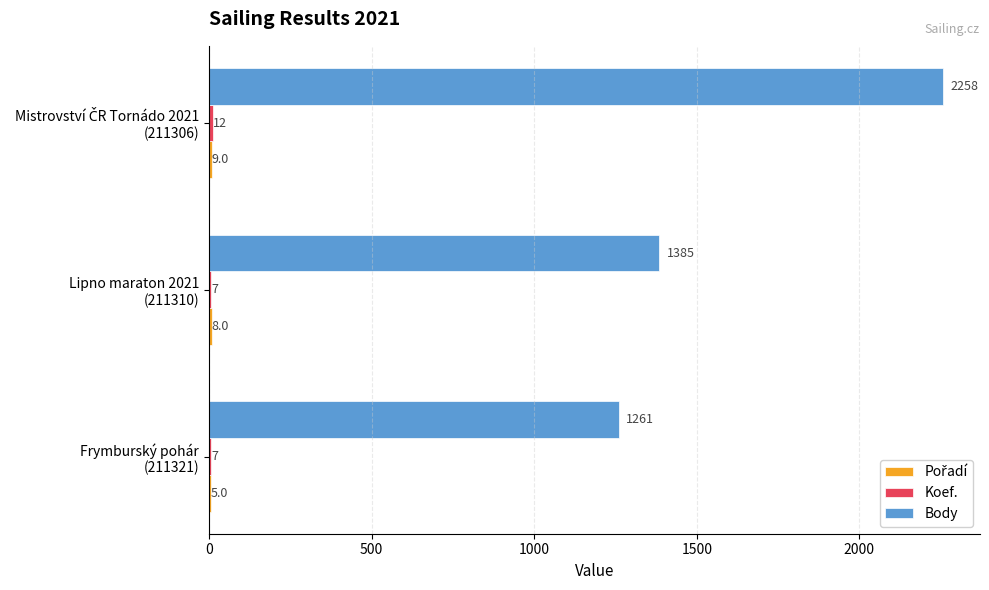

What is the sum of all Body values?

4904